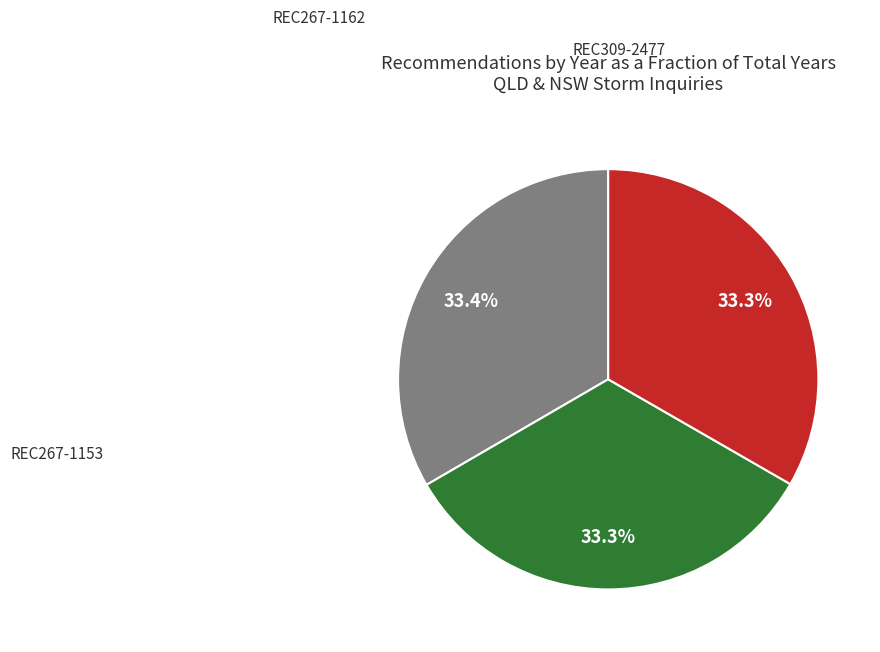

Is there any slice that represents more than half of the pie?

No